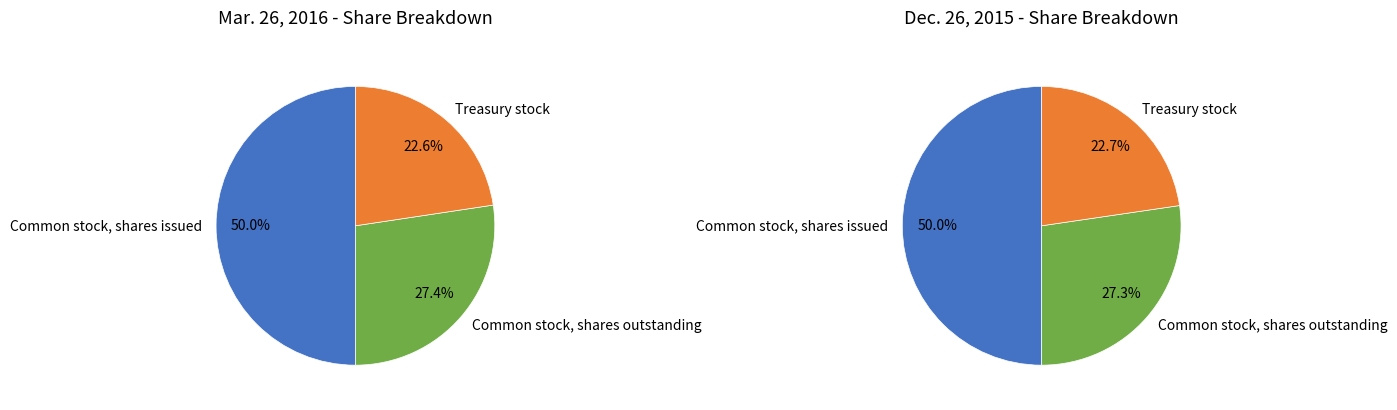

Rank the series by their maximum value, from highest to lowest.

values_mar2016, values_dec2015